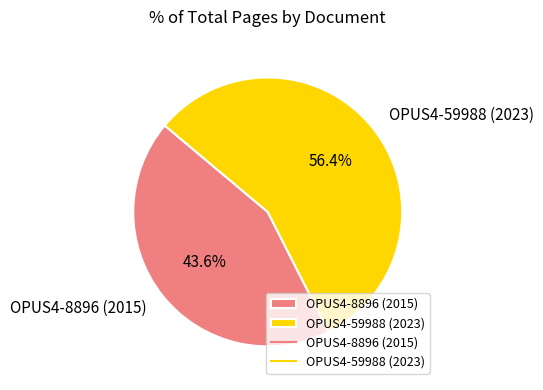

Which slice is the smallest?

OPUS4-8896 (2015)